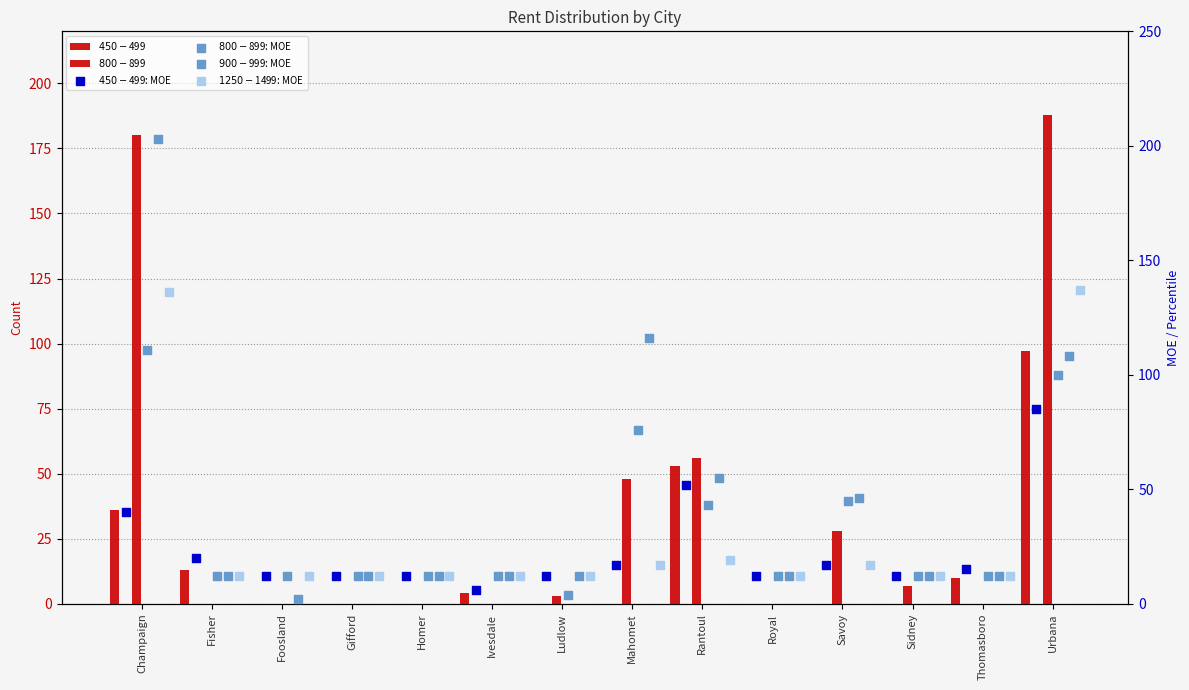

Is the value of $800-$899: MOE at Foosland greater than the value of $900-$999: MOE at Mahomet?

No